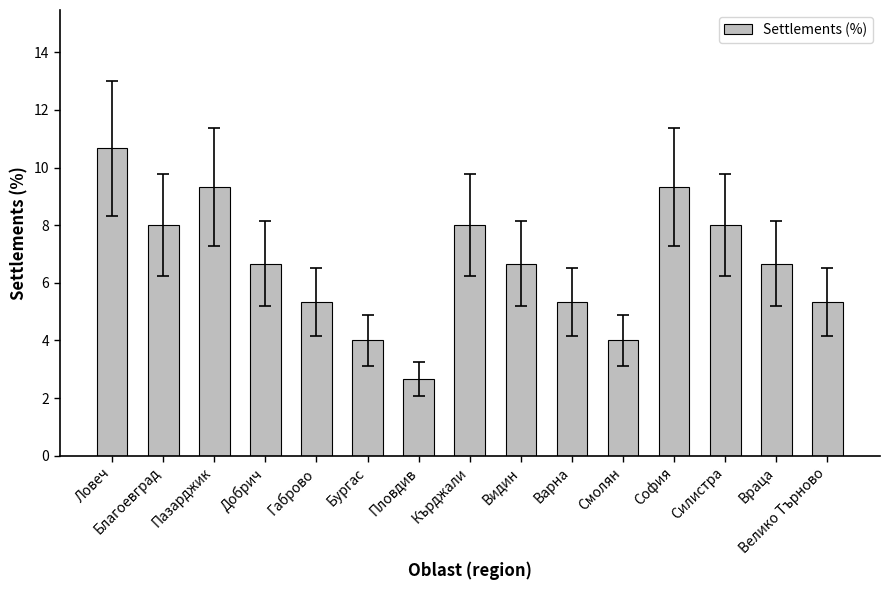

What is the ratio of the value at Габрово to the value at Силистра?

0.7